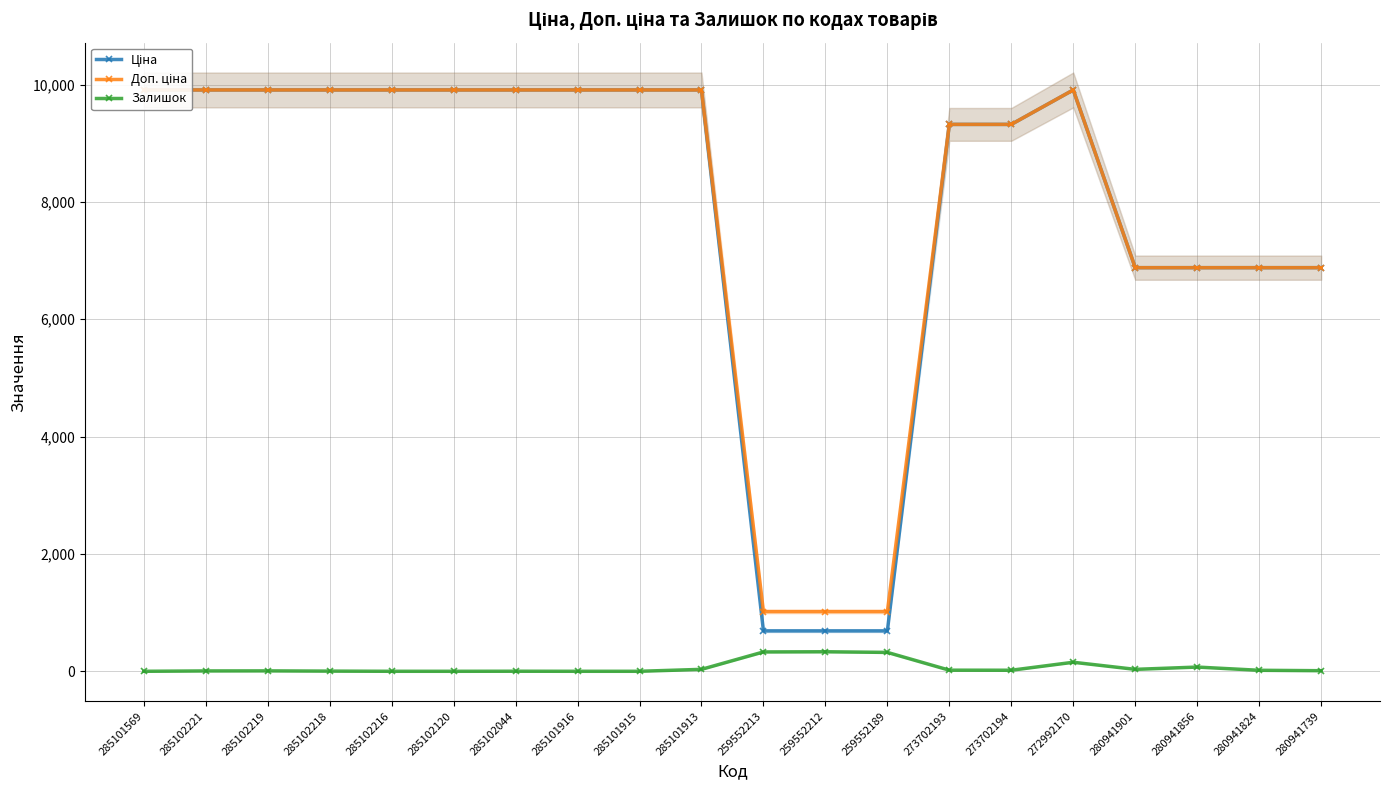

What is the label of the 7th point from the left?

285102044